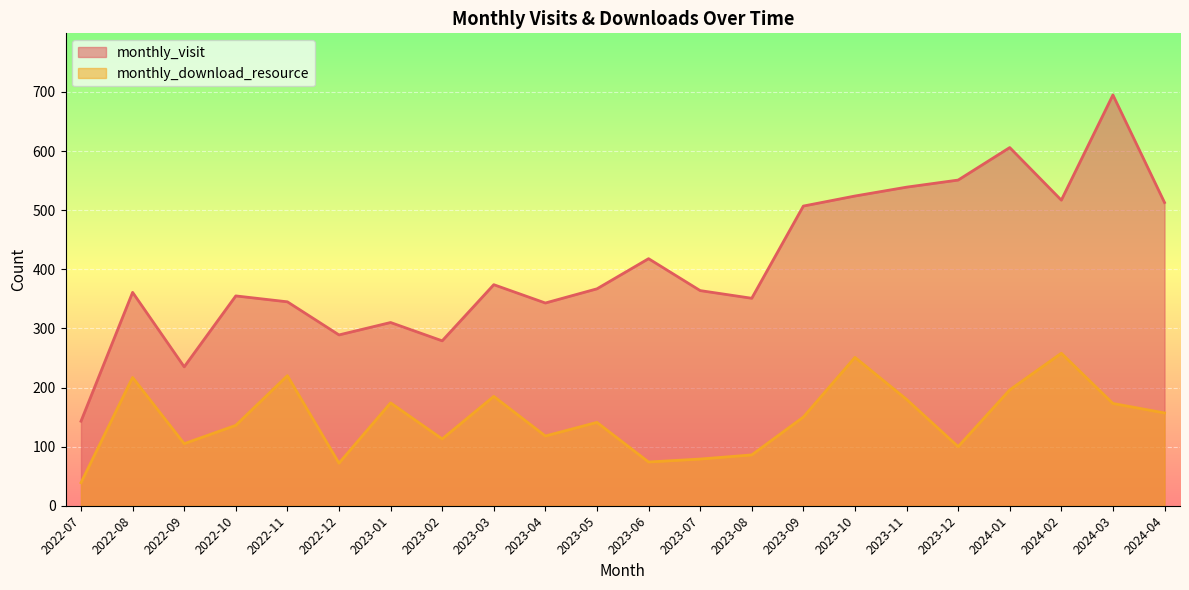

True or false: monthly_download_resource has more than 0 points higher than both neighbors.

True